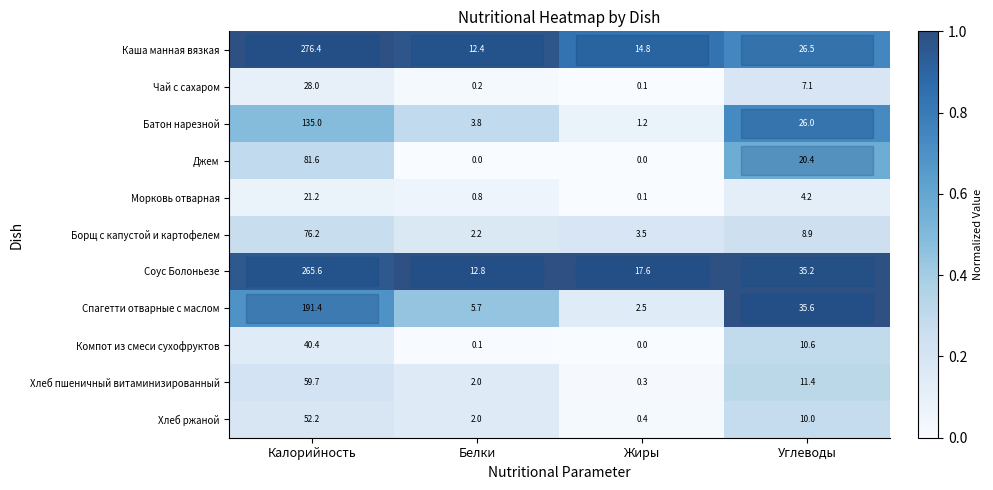

What is the minimum value for row_2?

0.1